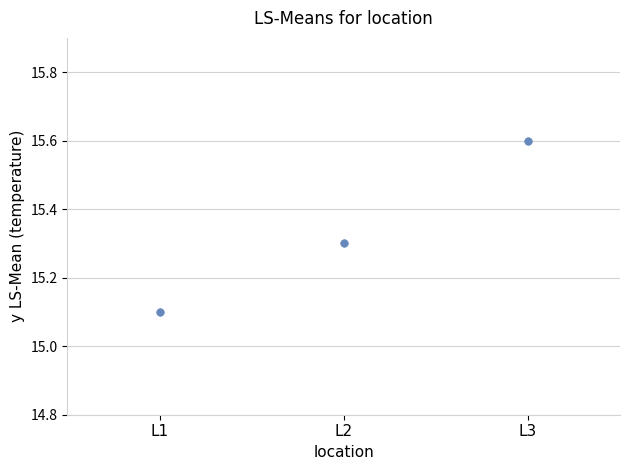

What Y value in the scatter plot is closest to 15?

15.1